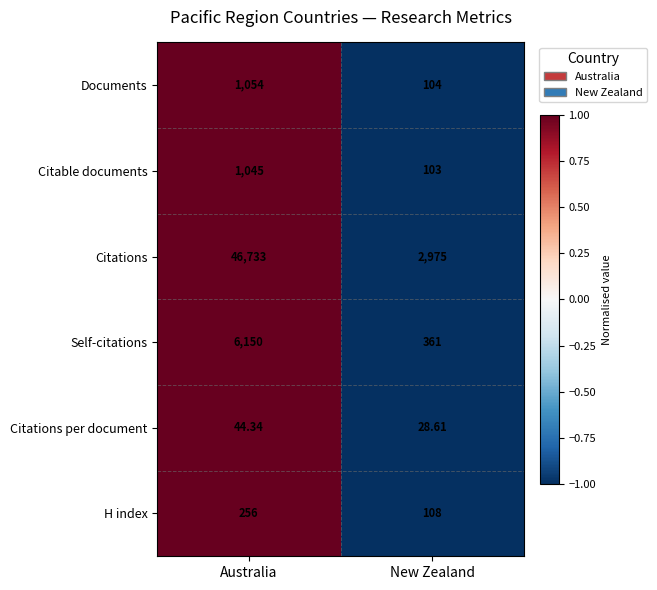

How many data points does each series have?

2